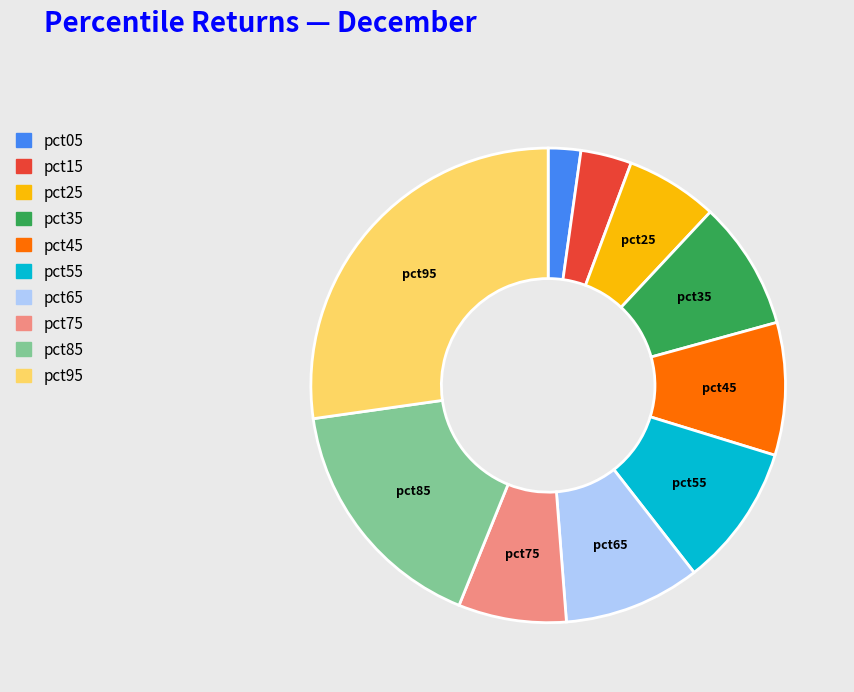

Which has a higher value, pct75 or pct65?

pct65